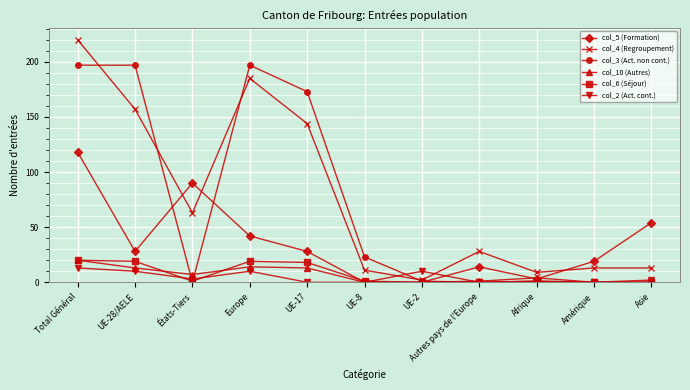

How many series are shown in this chart?

6